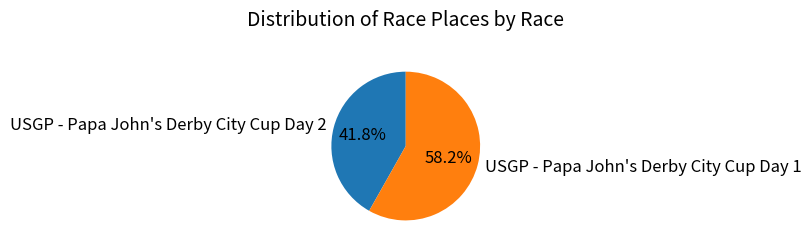

Rank the categories by value from lowest to highest.

USGP - Papa John's Derby City Cup Day 2, USGP - Papa John's Derby City Cup Day 1